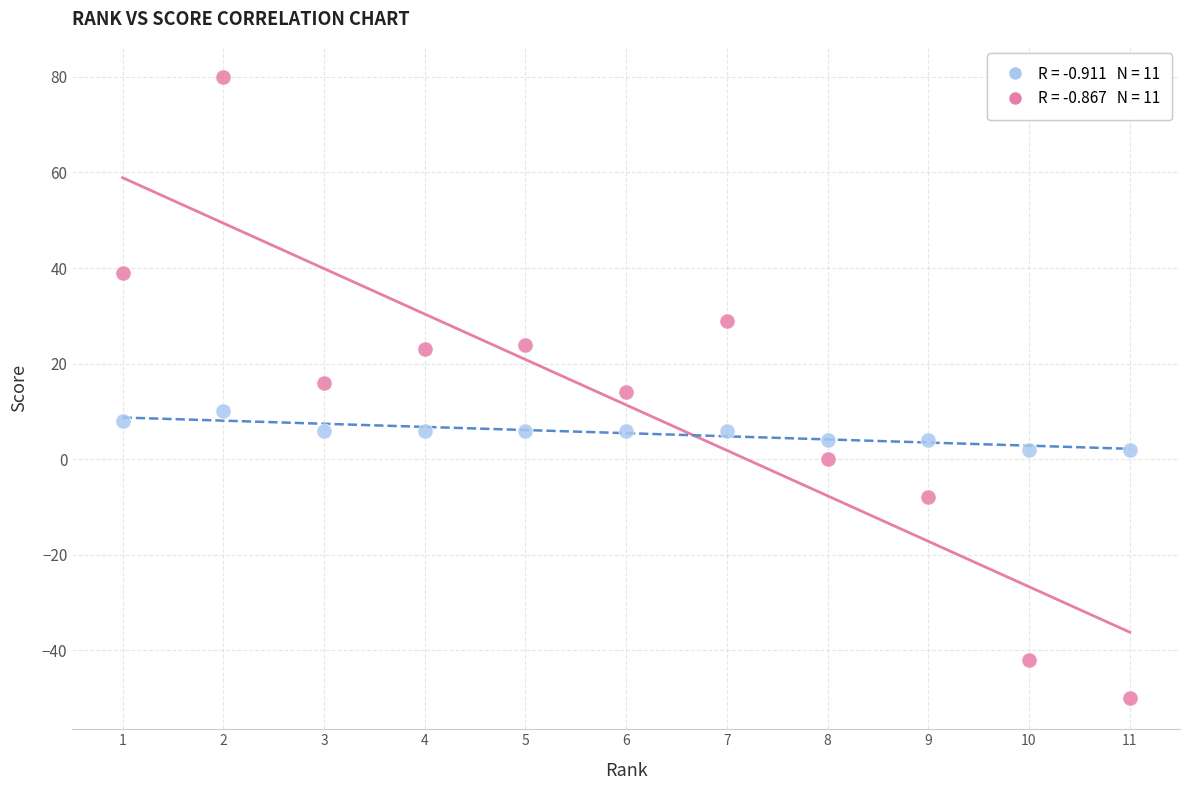

Across all data points, what is the range of X values (max minus min)?

10